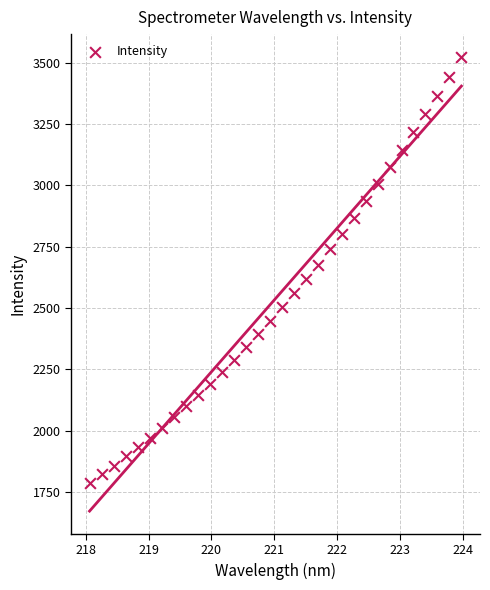

What is the range of X values (max minus min)?

5.9